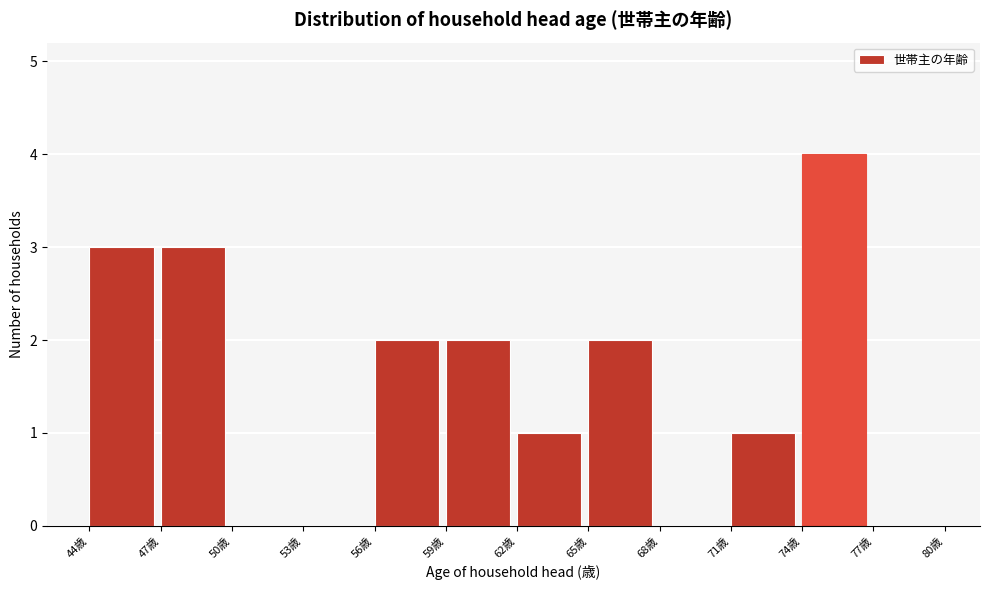

Reading left to right, list every bar in this chart as the range it spans on the x-axis followed by its height. The values are not printed on the chart, so give them approximately, as read against the axis.

44 to 47: 3
47 to 50: 3
50 to 53: 0
53 to 56: 0
56 to 59: 2
59 to 62: 2
62 to 65: 1
65 to 68: 2
68 to 71: 0
71 to 74: 1
74 to 77: 4
77 to 80: 0